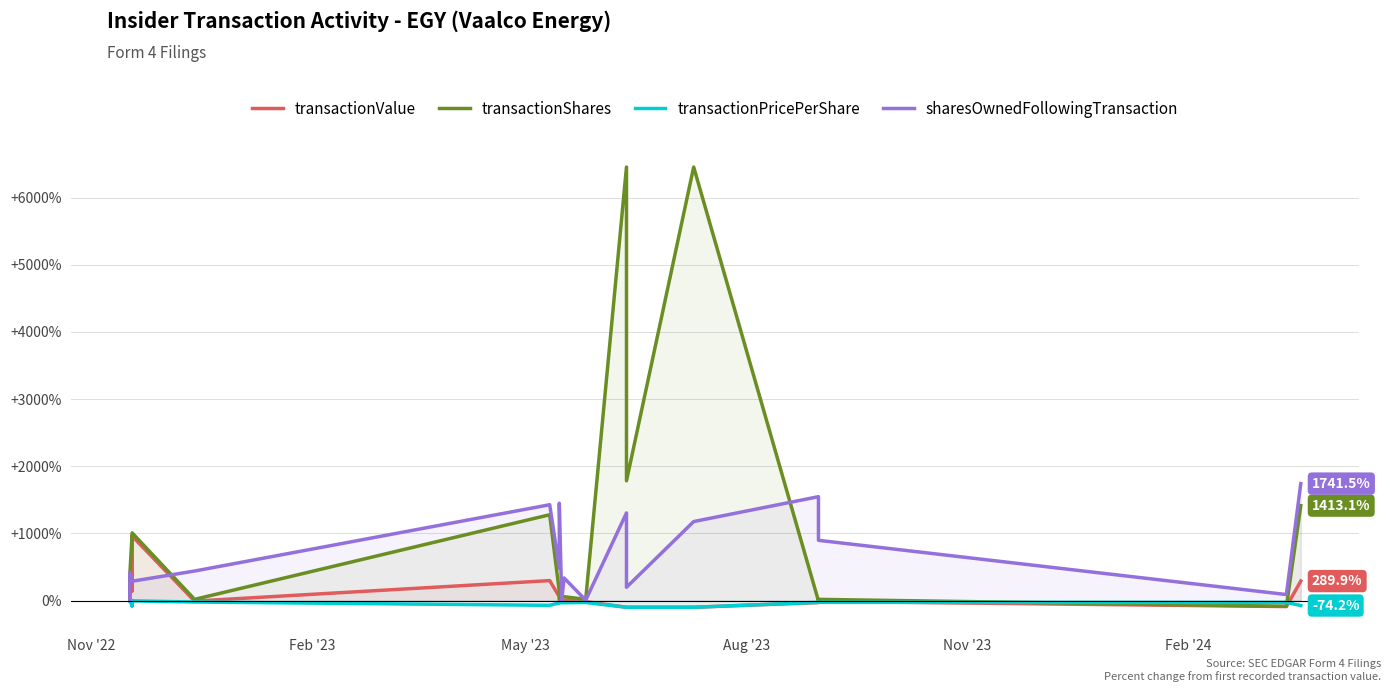

At how many categories does at least one series exceed 4226?

2